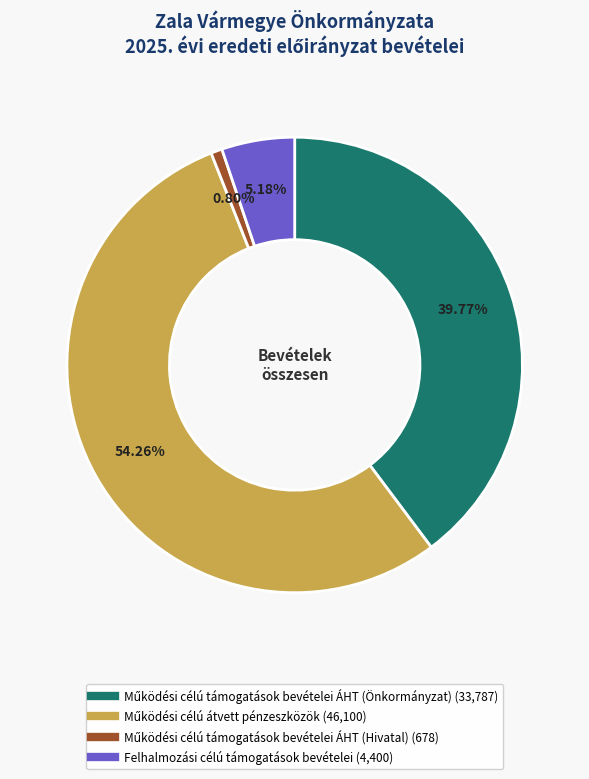

How many segments does this pie chart have?

4